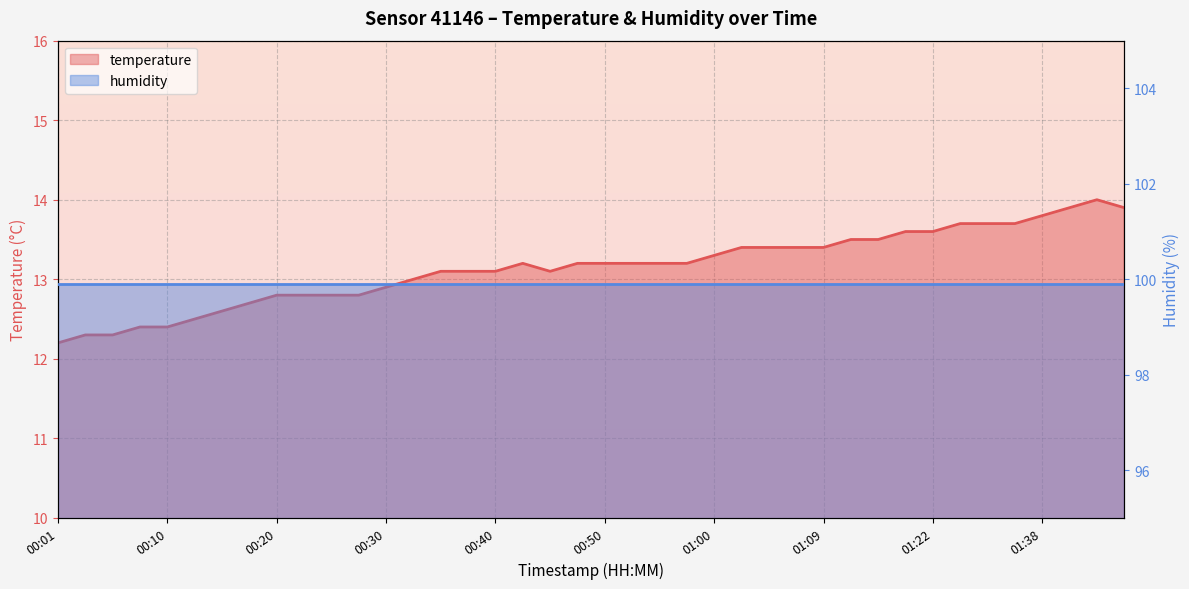

What value does the humidity series have at 33?

99.9